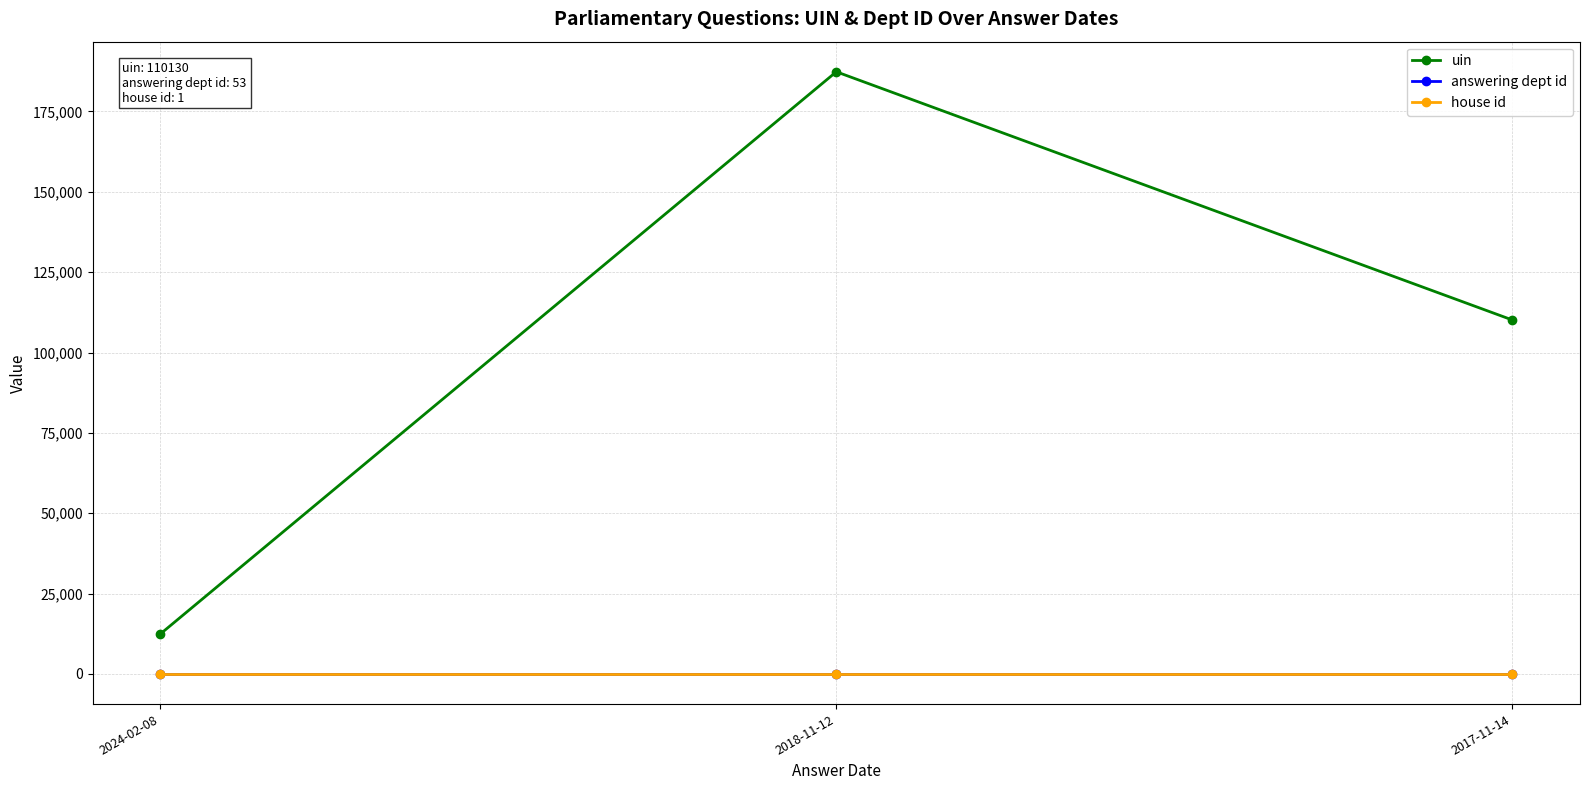

The value of uin at 2024-02-08 is 12425. True or false?

True